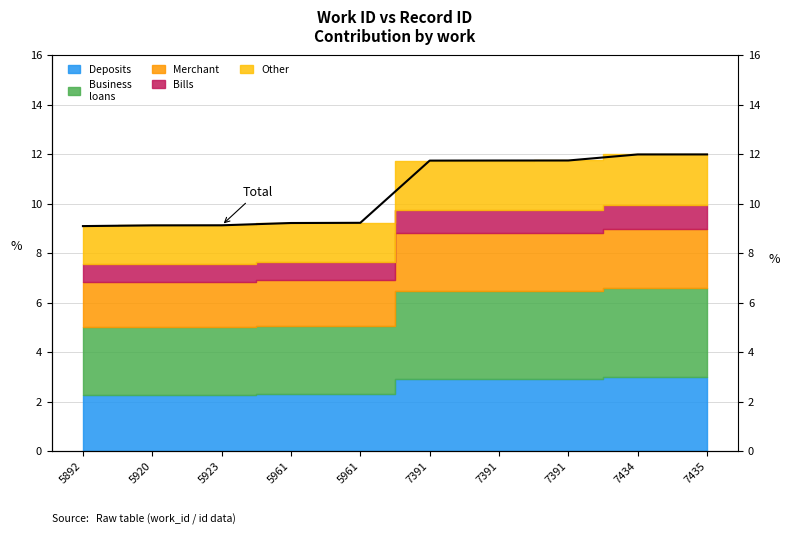

Where is the data nearest to the value 10?

5961